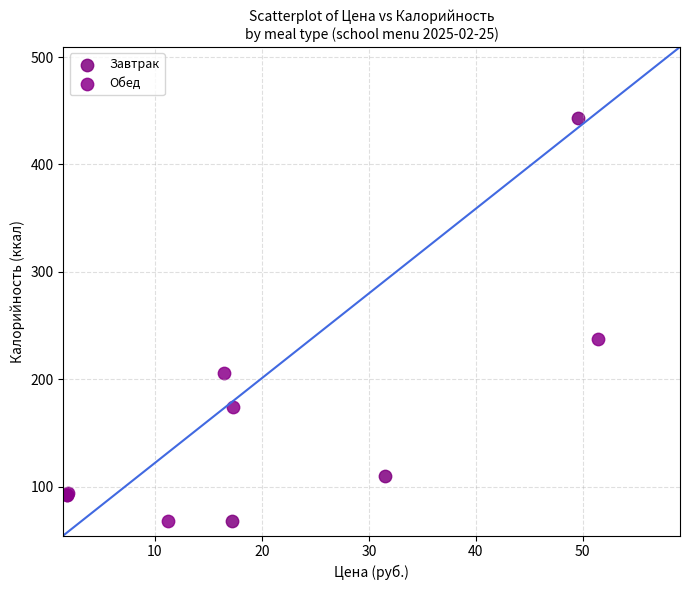

Which series has the widest spread of Y values?

Завтрак